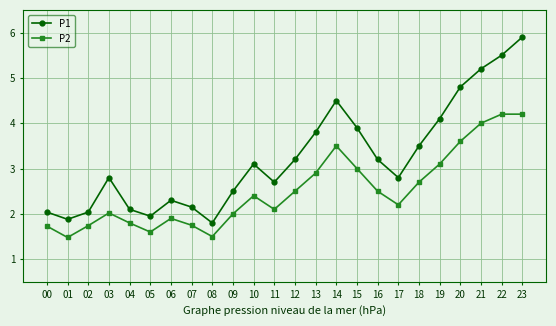

Between 10 and 22, which series saw the biggest shift?

P1